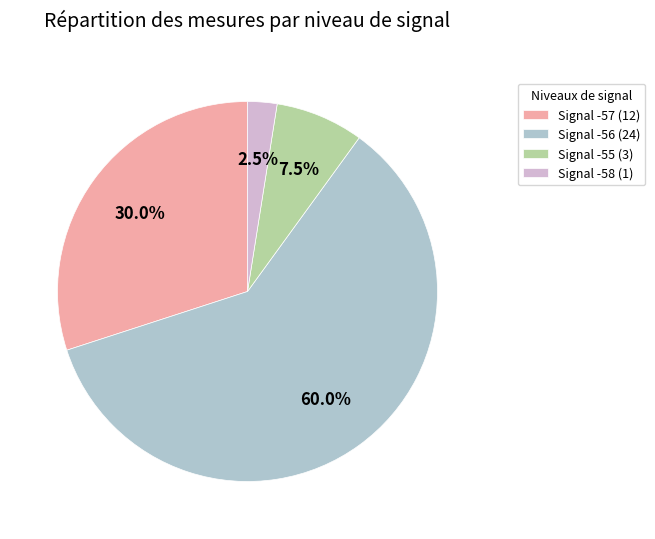

Which slice is the largest?

Signal -56 (24)